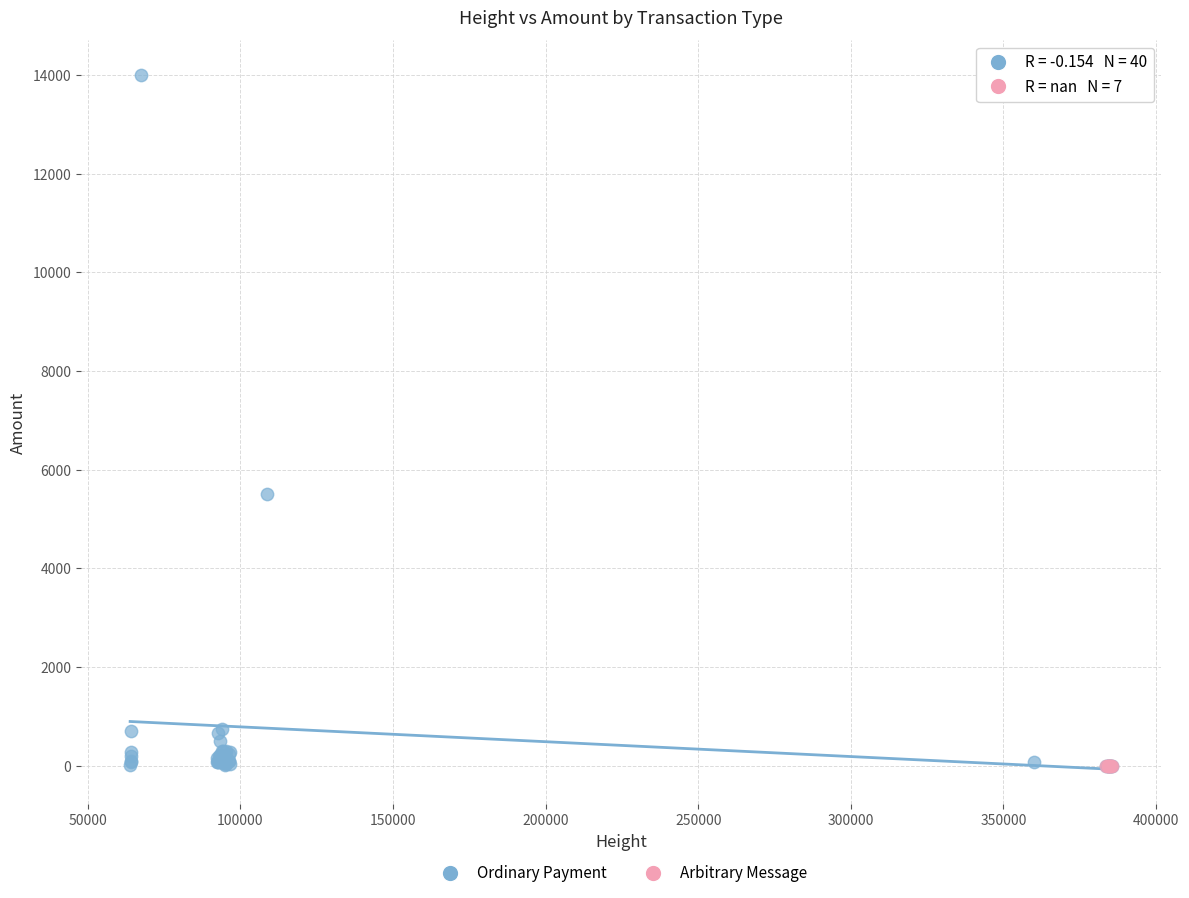

Which series reaches the maximum Y coordinate?

Ordinary Payment